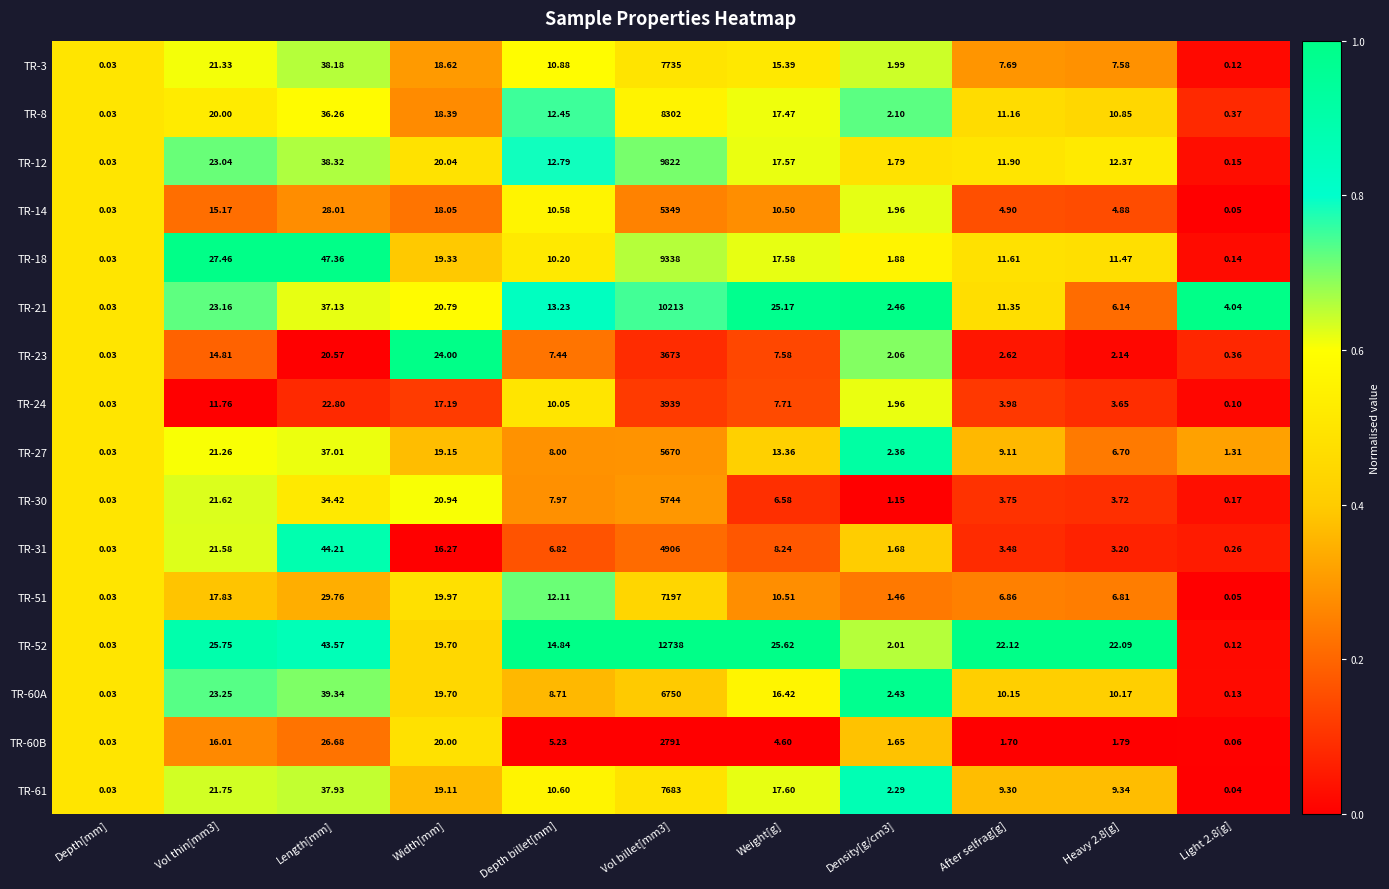

What is the maximum value shown in the chart?

12738.0